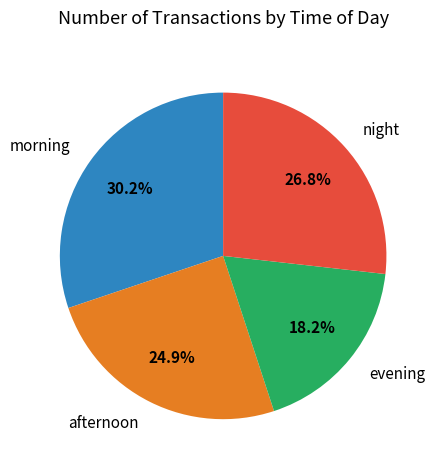

What percentage is NOT represented by evening?

81.8%